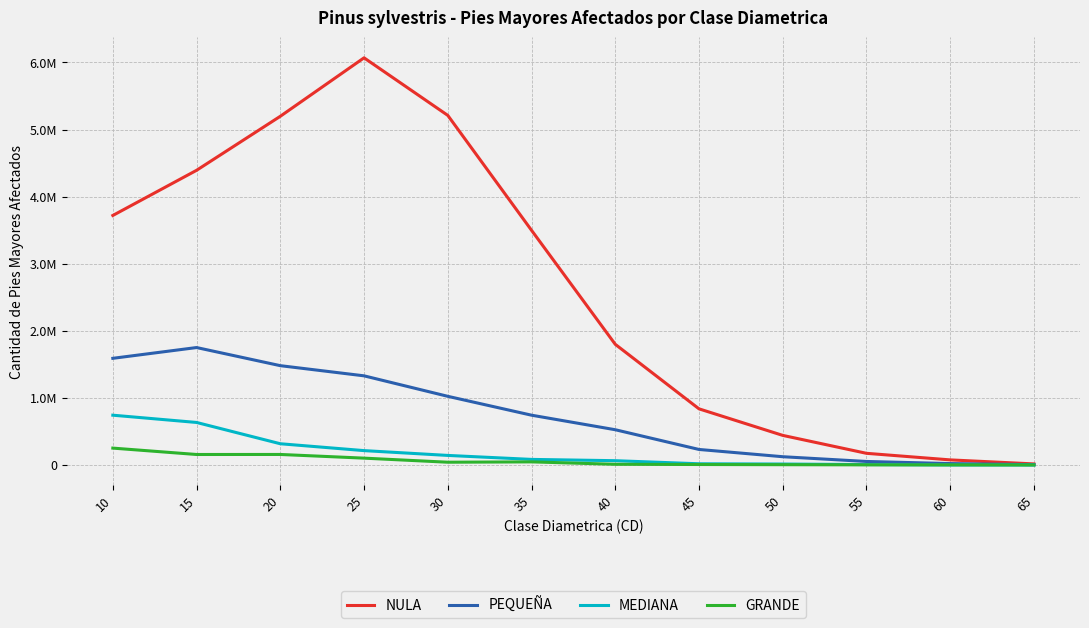

True or false: GRANDE has a value of 101744.9 at 25.

True